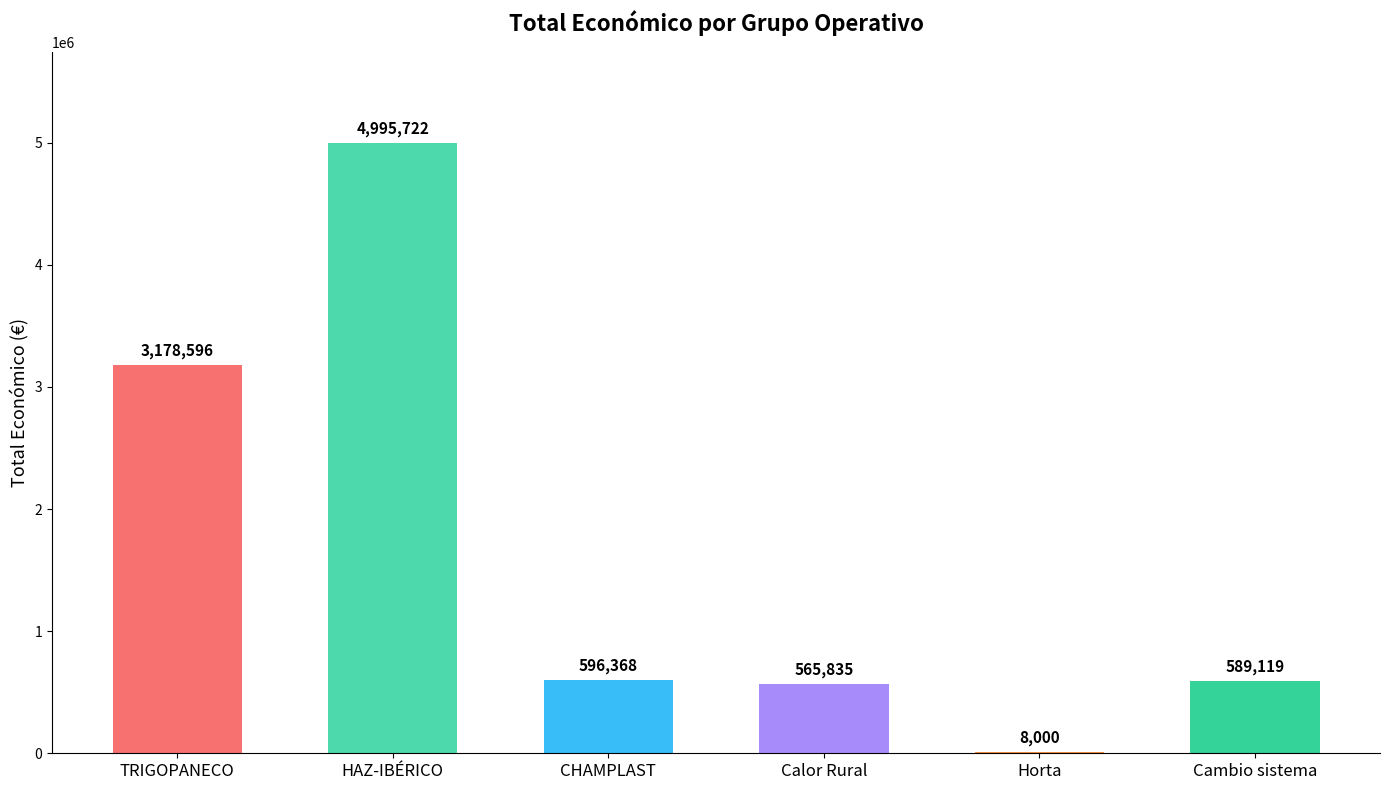

Read the value at TRIGOPANECO.

3178596